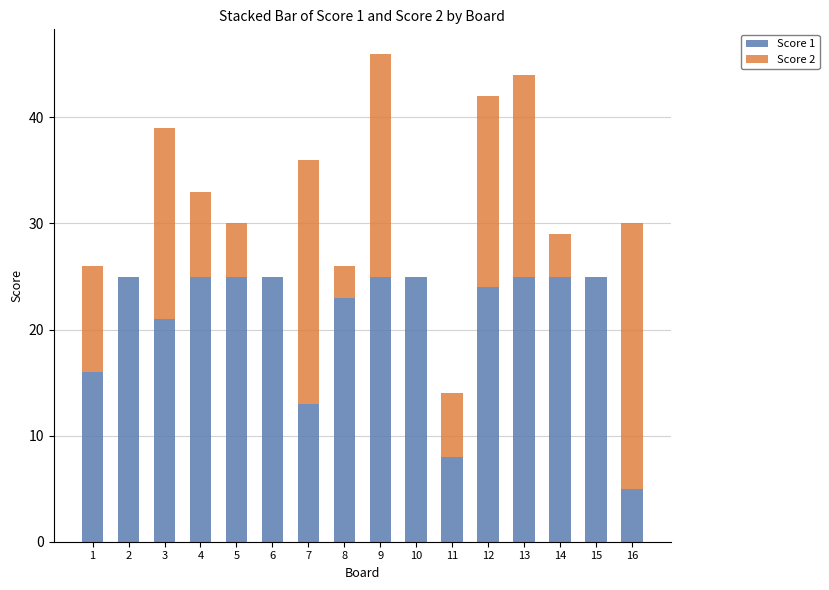

The value of Score 1 at 4 is 45. True or false?

False